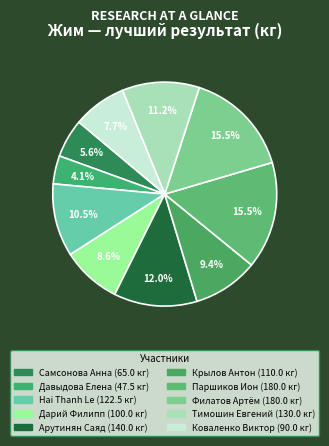

How many slices are in this pie chart?

10